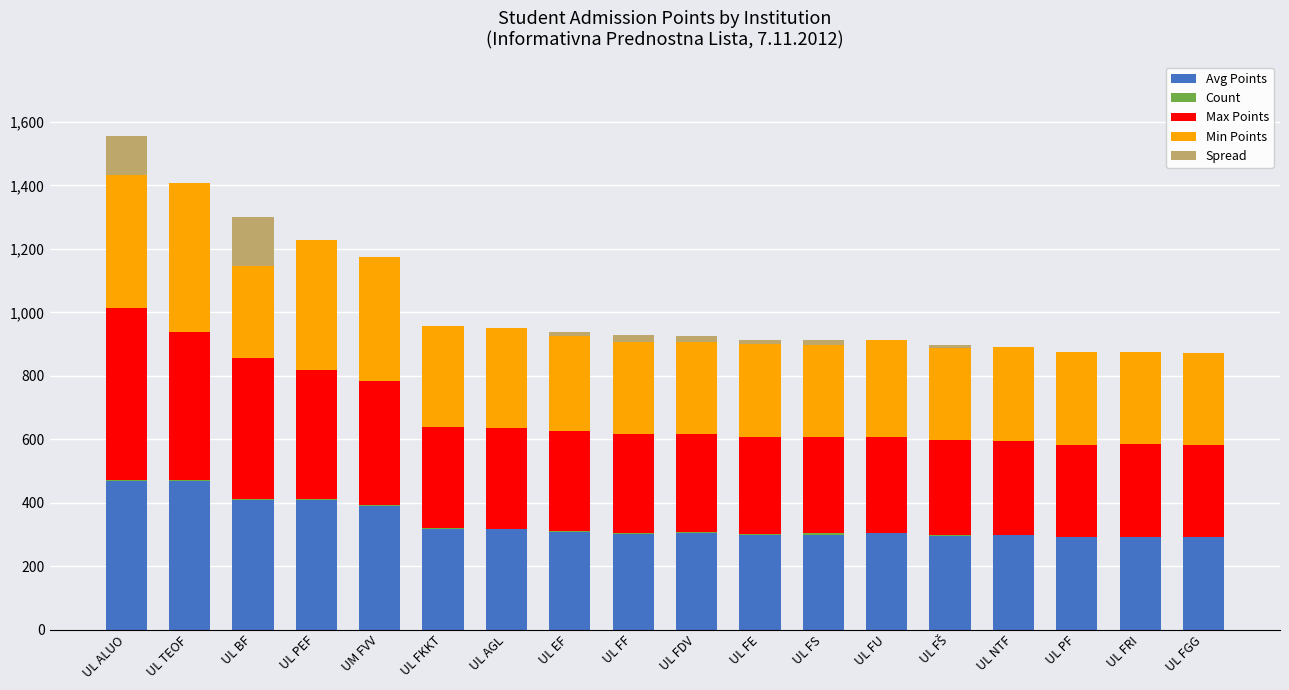

What is the highest value of the Avg Points series?

469.8